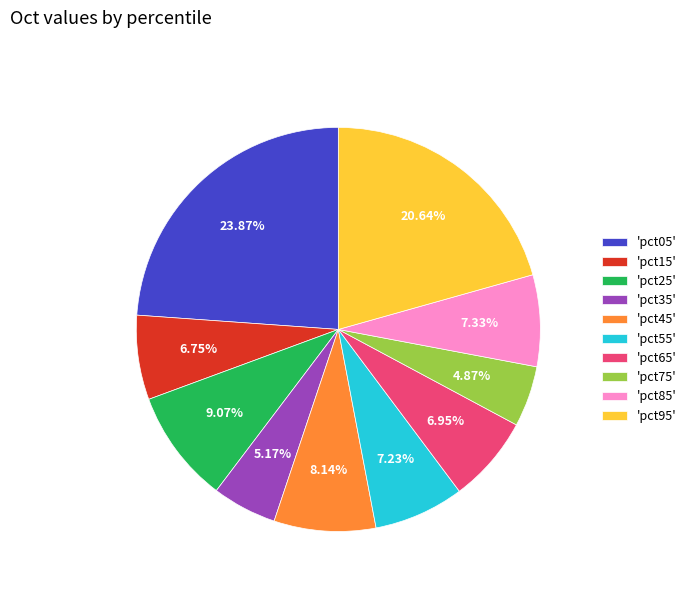

Do 'pct45' and 'pct95' together represent more than half of the pie?

No